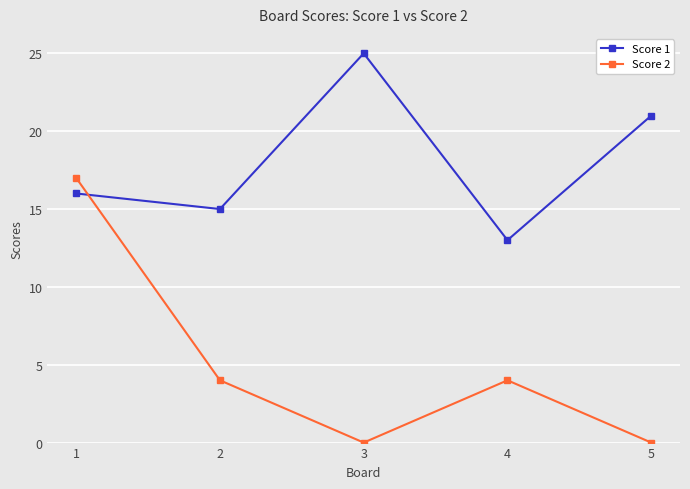

Where do Score 1 and Score 2 first cross each other?

1 and 2